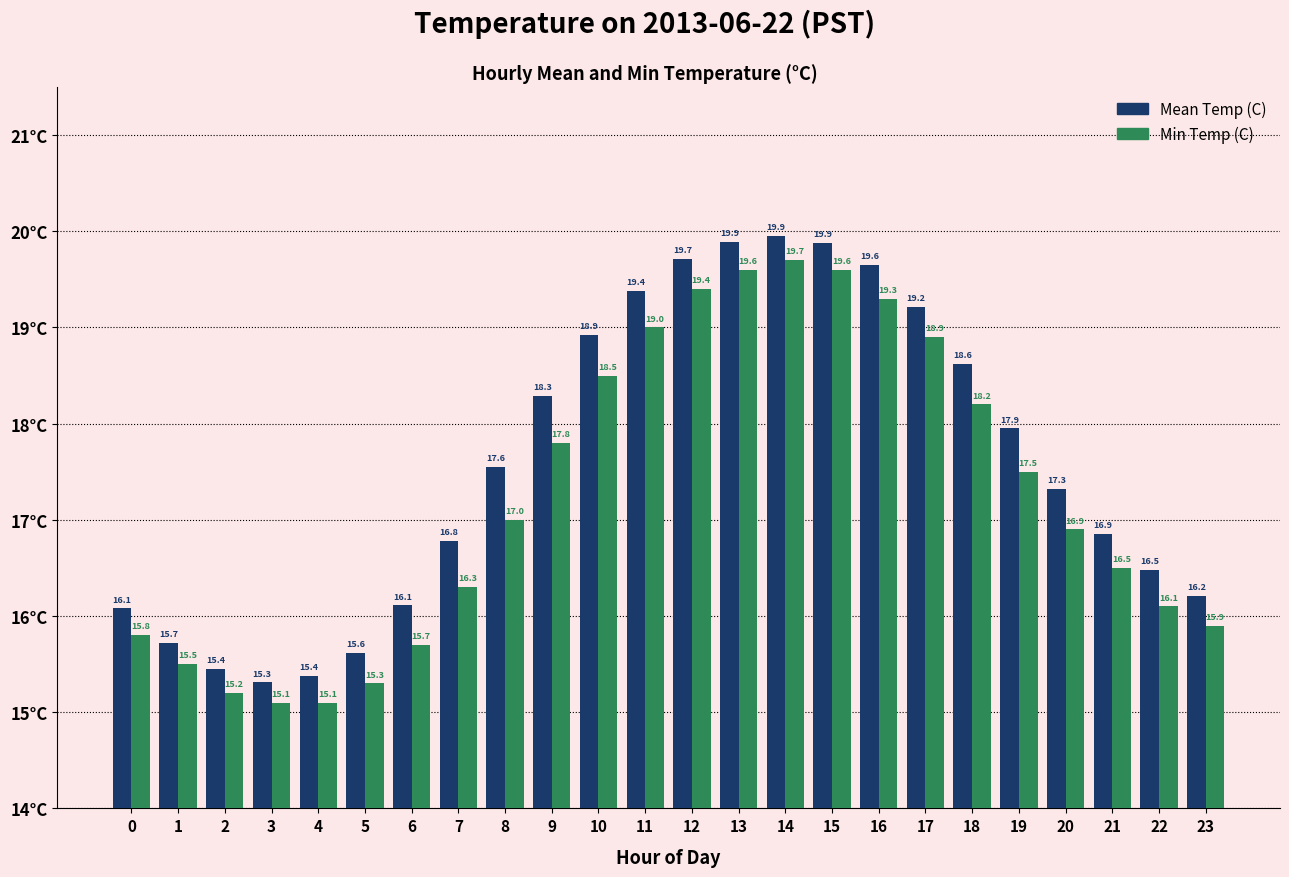

True or false: Mean Temp (C) has a value of 6.4 at 1.

False